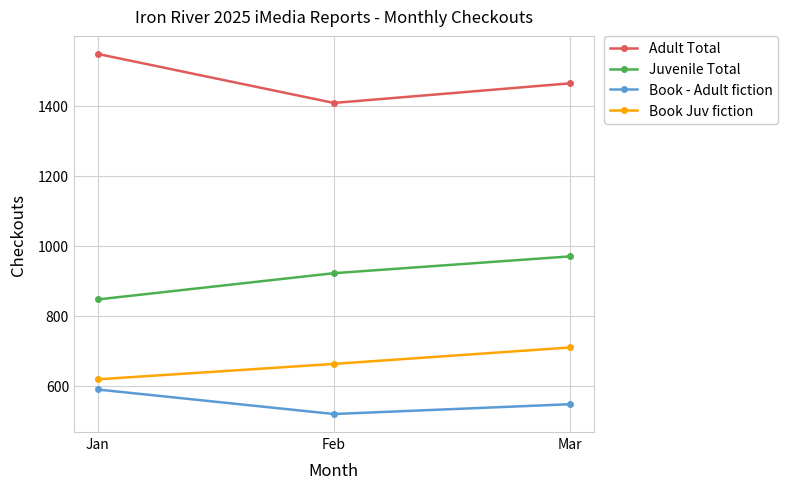

What is the difference between the maximum and minimum values in the Adult Total series?

140